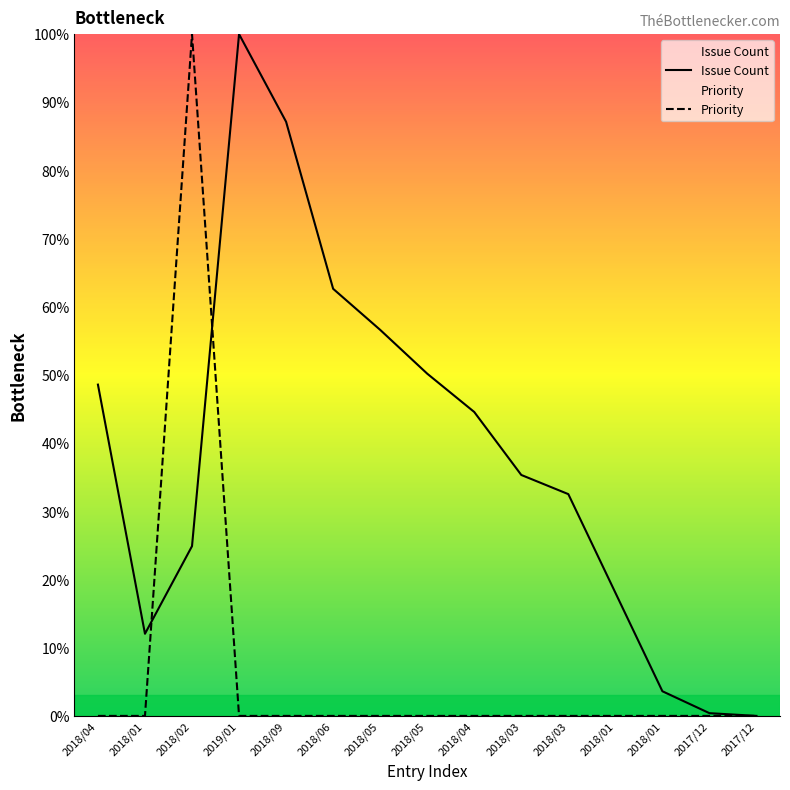

Reading left to right, list all the values displayed in this chart.

Issue Count: 2018/04=48.6	2018/01=12.0	2018/02=24.9	2019/01=100.0	2018/09=87.1	2018/06=62.7	2018/05=56.6	2018/05=50.2	2018/04=44.6	2018/03=35.3	2018/03=32.5	2018/01=18.1	2018/01=3.6	2017/12=0.4	2017/12=0.0
Priority: 2018/04=0.0	2018/01=0.0	2018/02=100.0	2019/01=0.0	2018/09=0.0	2018/06=0.0	2018/05=0.0	2018/05=0.0	2018/04=0.0	2018/03=0.0	2018/03=0.0	2018/01=0.0	2018/01=0.0	2017/12=0.0	2017/12=0.0